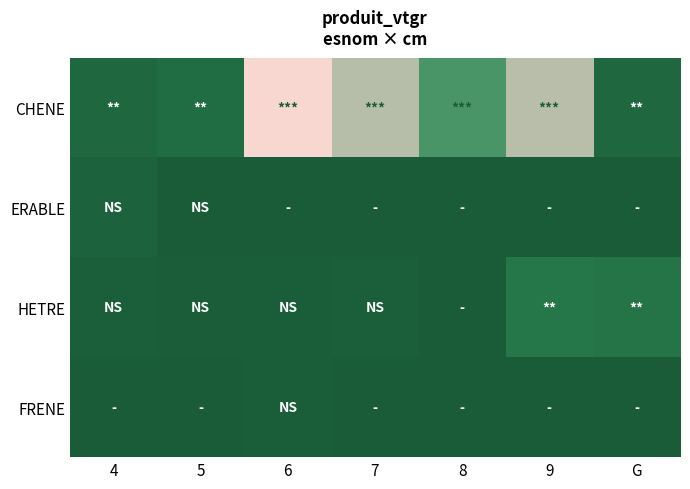

List the series in order of their peak value, lowest first.

FRENE, ERABLE, HETRE, CHENE